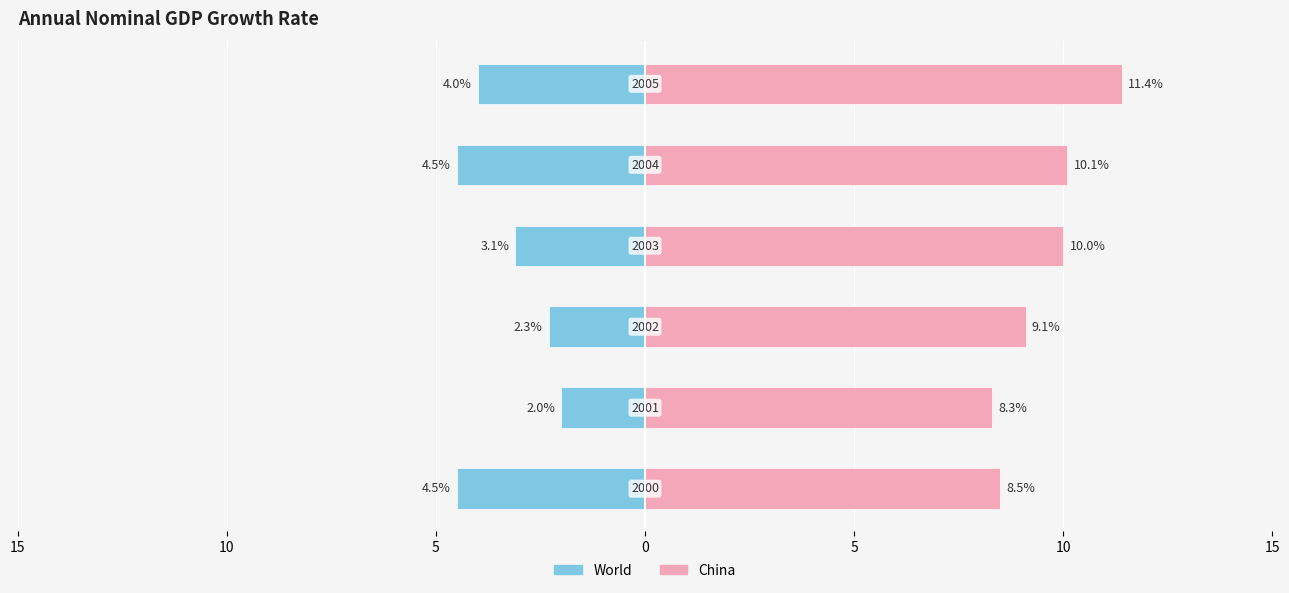

Read the China value at 10.

8.3